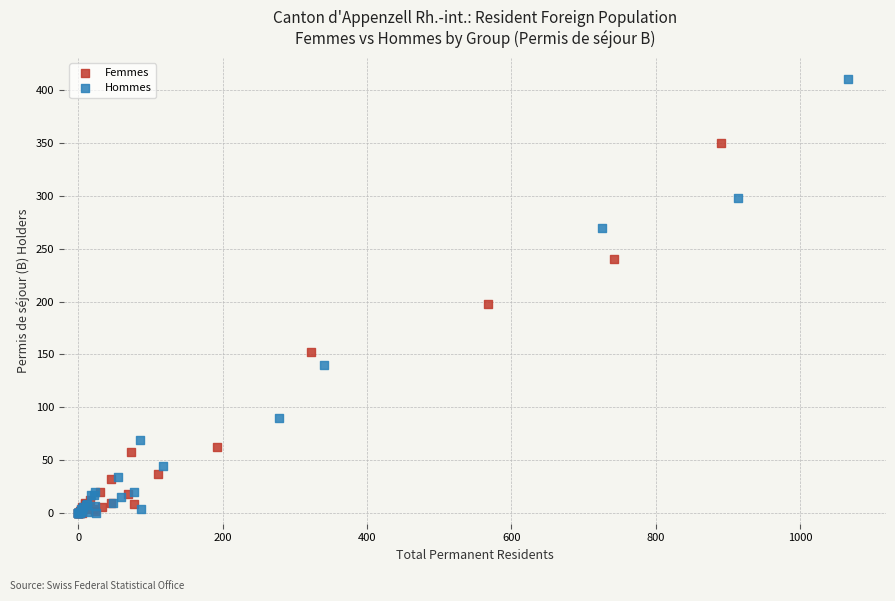

Which series has the widest spread of Y values?

Hommes